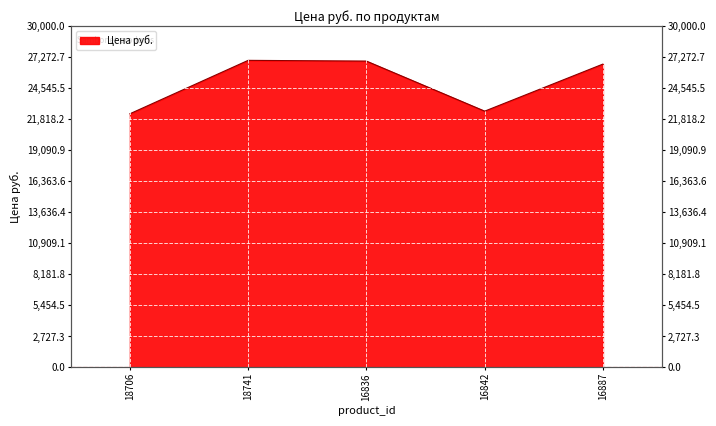

What is the value of the 3rd point from the left?

26926.5